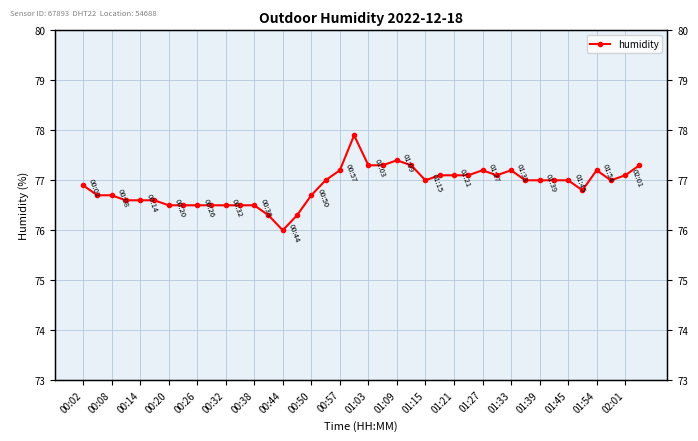

What is the difference between the second highest and second lowest values?

1.1